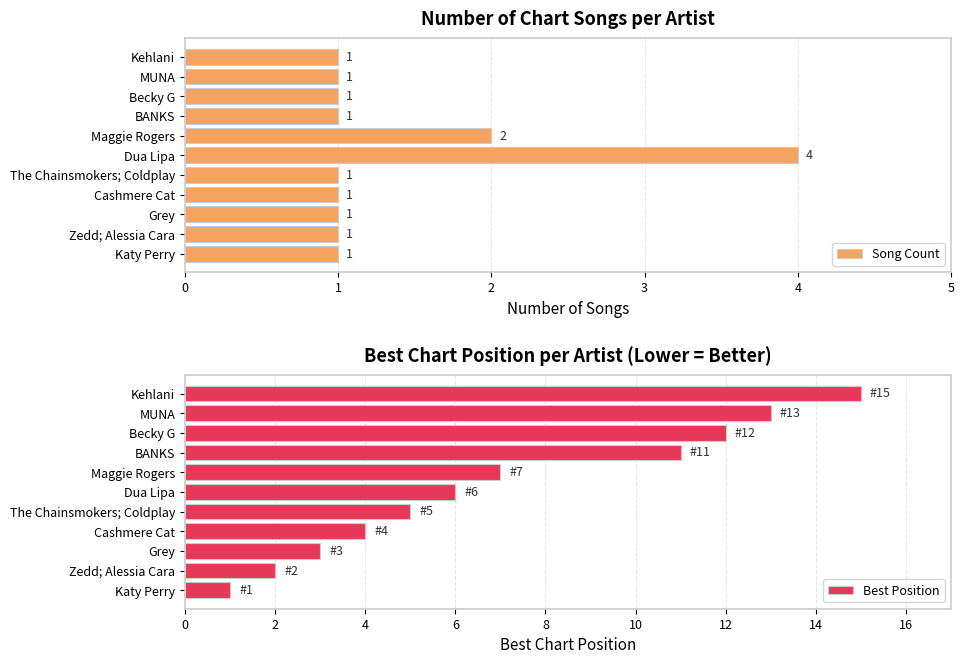

Which category has the highest value in the Song Count series?

Dua Lipa